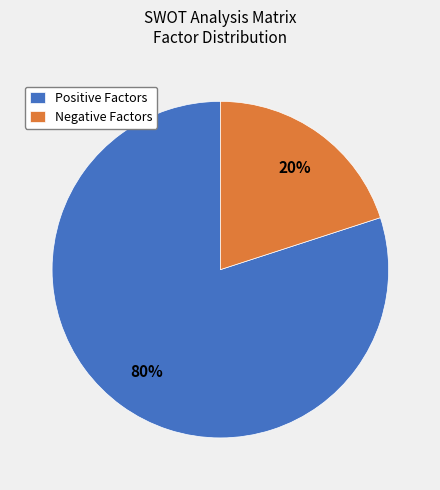

Which slice is the smallest?

Negative Factors